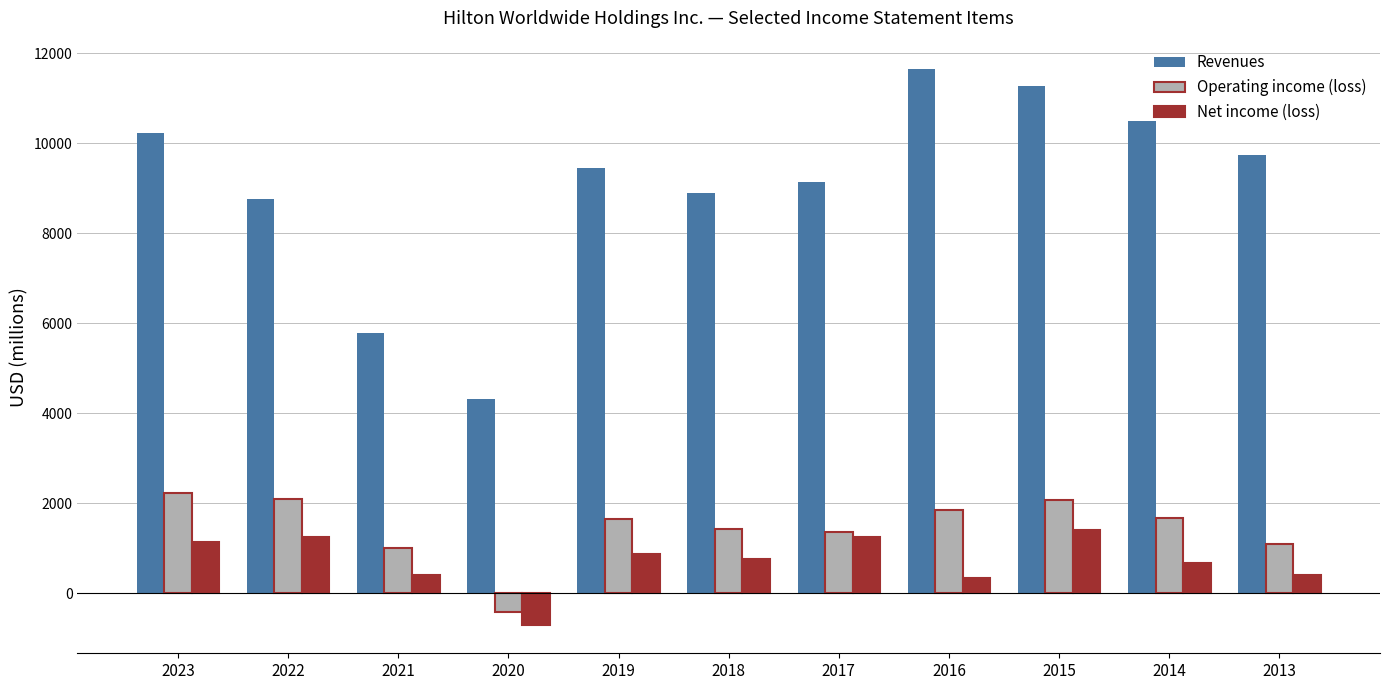

What are all the series names shown in the legend?

Revenues, Operating income (loss), Net income (loss)